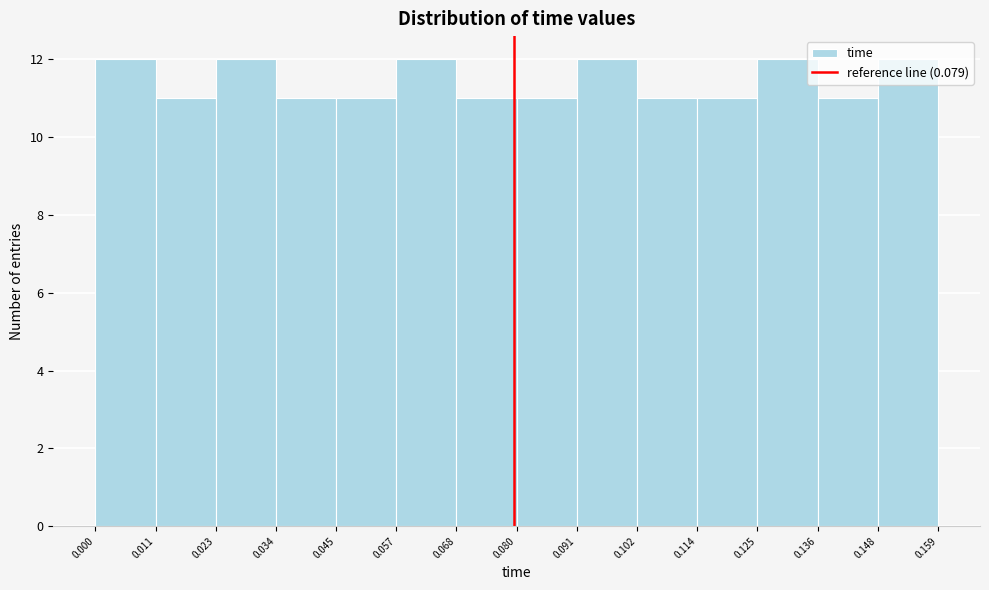

Reading left to right, list every bar in this chart as the range it spans on the x-axis followed by its height. The values are not printed on the chart, so give them approximately, as read against the axis.

0.000 to 0.011: 12
0.011 to 0.023: 11
0.023 to 0.034: 12
0.034 to 0.045: 11
0.045 to 0.057: 11
0.057 to 0.068: 12
0.068 to 0.080: 11
0.080 to 0.091: 11
0.091 to 0.102: 12
0.102 to 0.114: 11
0.114 to 0.125: 11
0.125 to 0.136: 12
0.136 to 0.148: 11
0.148 to 0.159: 12